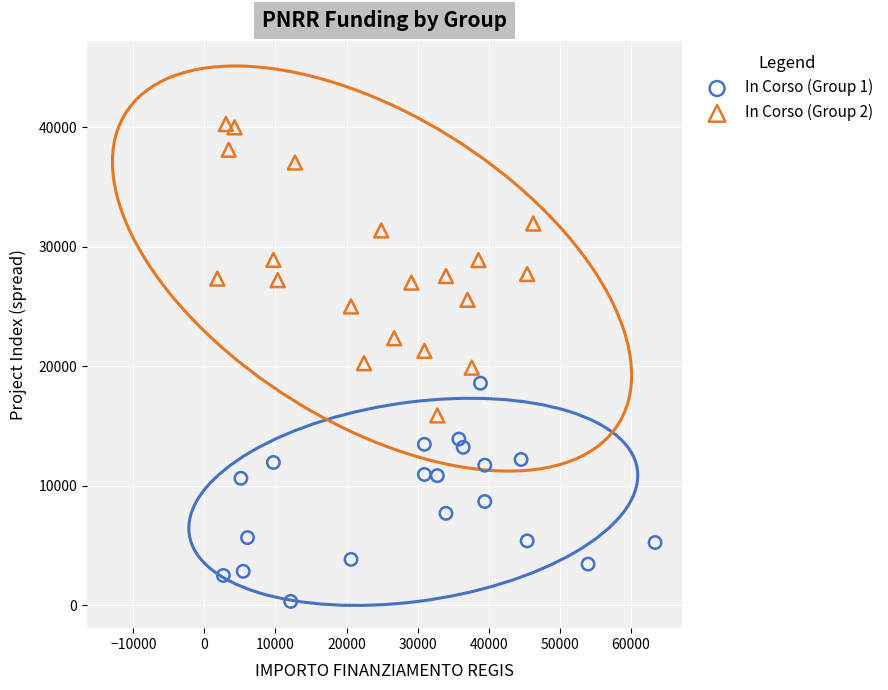

Which series reaches the minimum Y coordinate?

In Corso (Group 1)